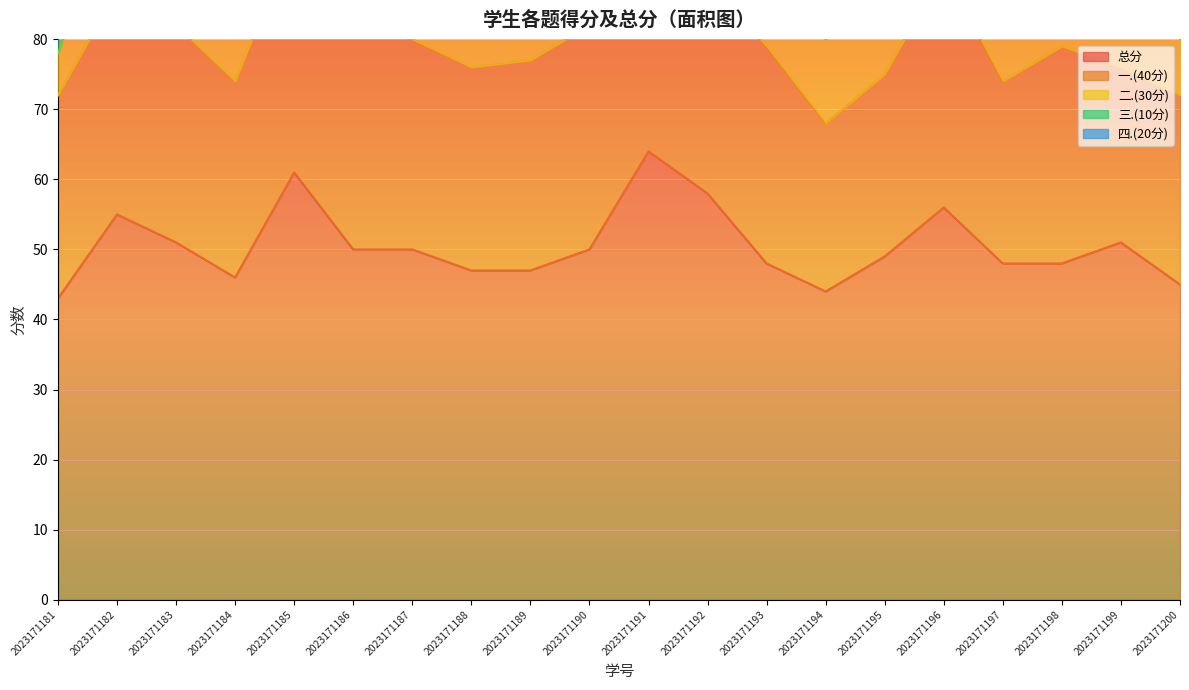

Which category has the lowest value in the 四.(20分) series?

2023171181